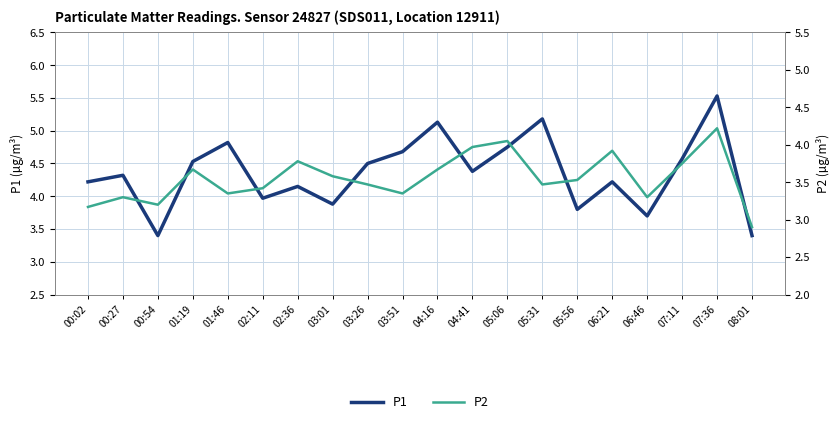

At which category does P2 reach its first local peak?

00:27